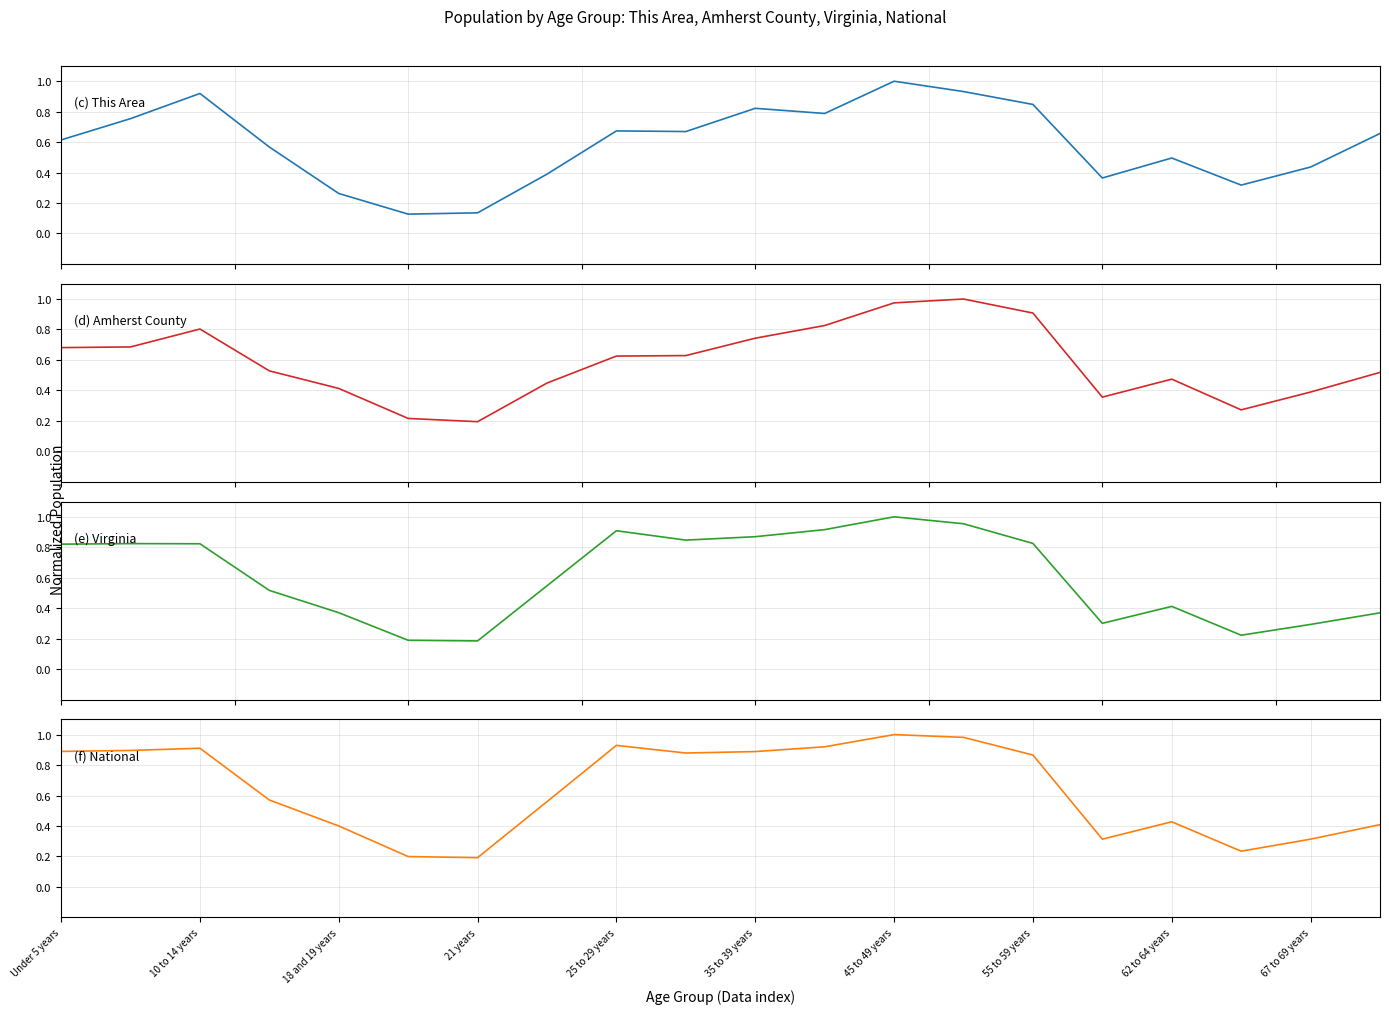

How many intersections are there between Amherst County and National?

3